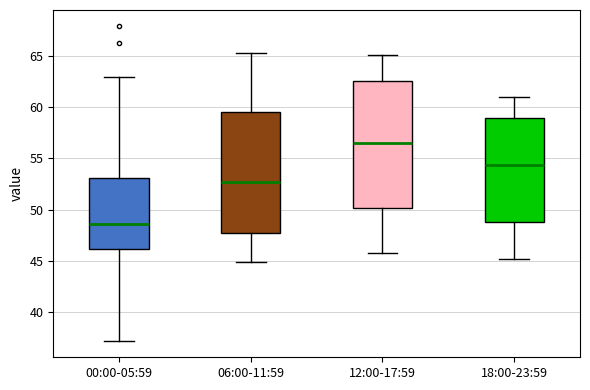

Reading left to right, read every box against the y-axis: the position of its median line, the range the box covers, and the ends of its whiskers. The values are not printed on the chart, so give them approximately, as read against the axis.

00:00-05:59: median 48.5, box 46.0 to 53.0, whiskers 37.0 to 63.0
06:00-11:59: median 52.5, box 48.0 to 59.5, whiskers 45.0 to 65.5
12:00-17:59: median 56.5, box 50.0 to 62.5, whiskers 46.0 to 65.0
18:00-23:59: median 54.5, box 49.0 to 59.0, whiskers 45.0 to 61.0